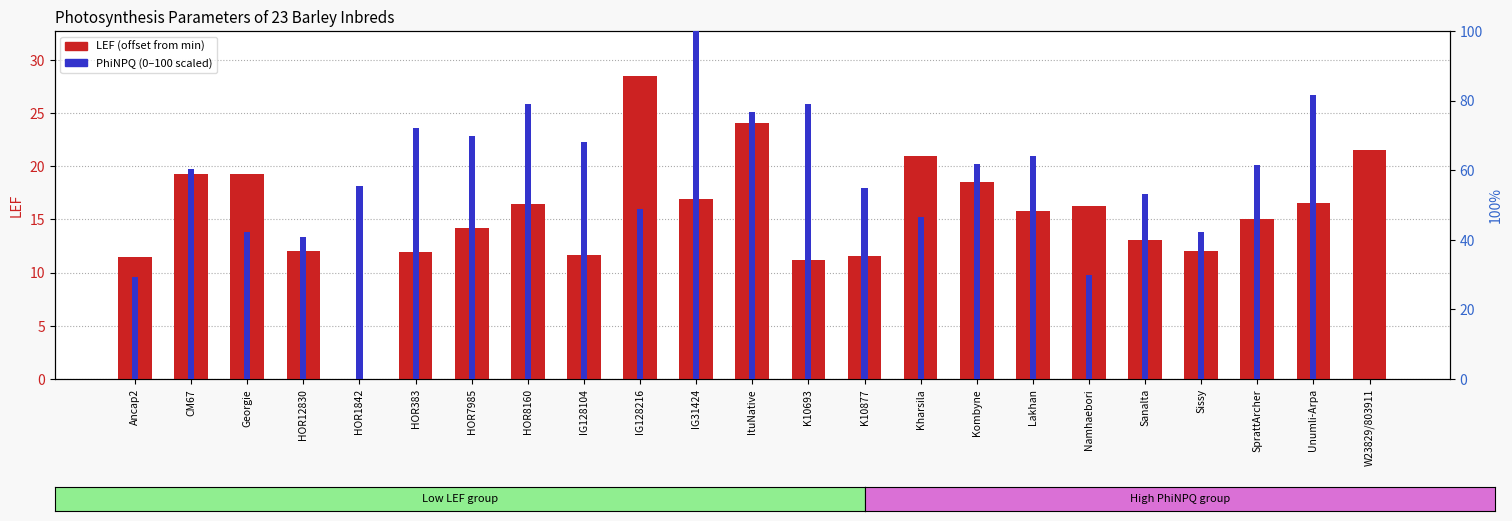

What is the value of the PhiNPQ bar at the 13th from the left?

79.1